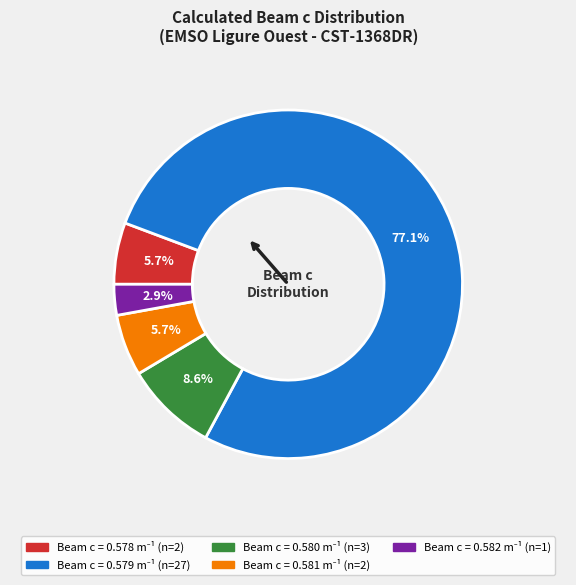

Does any single category account for the majority?

Yes